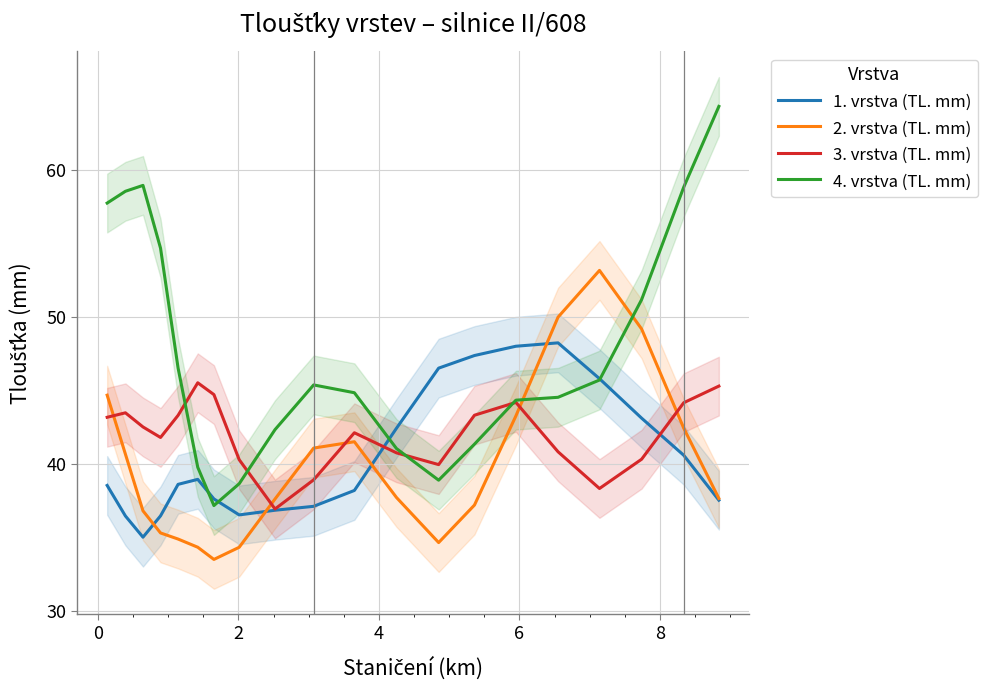

True or false: 2. vrstva (TL. mm) and 4. vrstva (TL. mm) cross at least once.

True